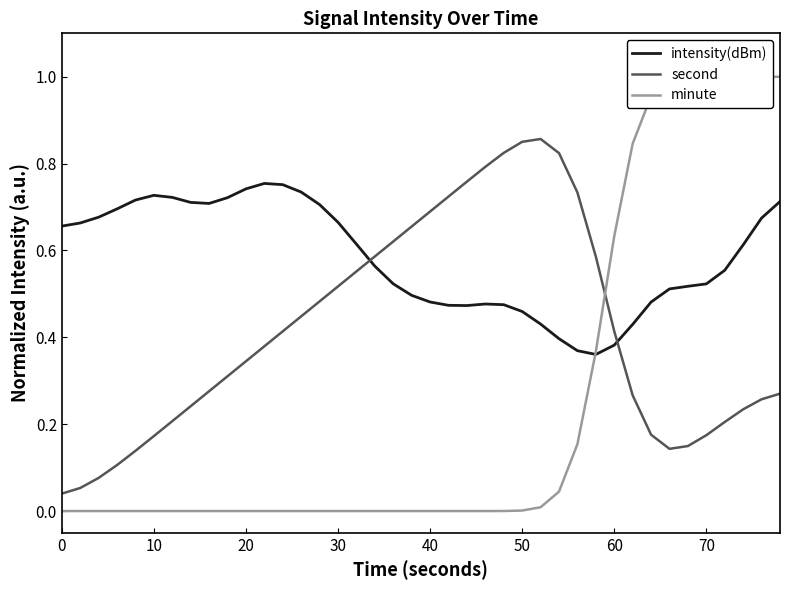

What is the difference between the intensity(dBm) values at 40 and 25?

0.3